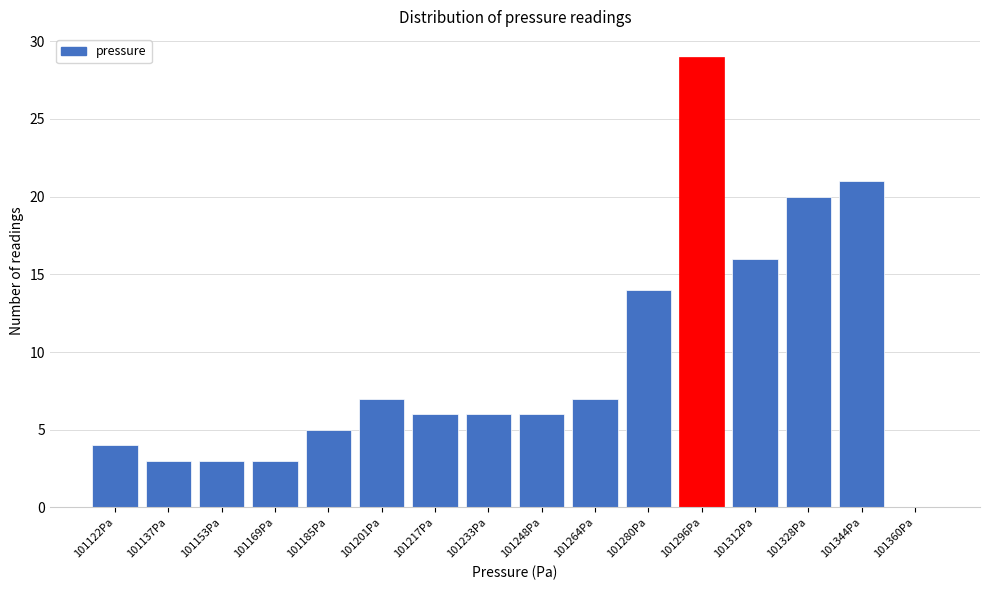

Reading left to right, extract all data points from this chart.

101122Pa=4	101137Pa=3	101153Pa=3	101169Pa=3	101185Pa=5	101201Pa=7	101217Pa=6	101233Pa=6	101248Pa=6	101264Pa=7	101280Pa=14	101296Pa=29	101312Pa=16	101328Pa=20	101344Pa=21	101360Pa=0